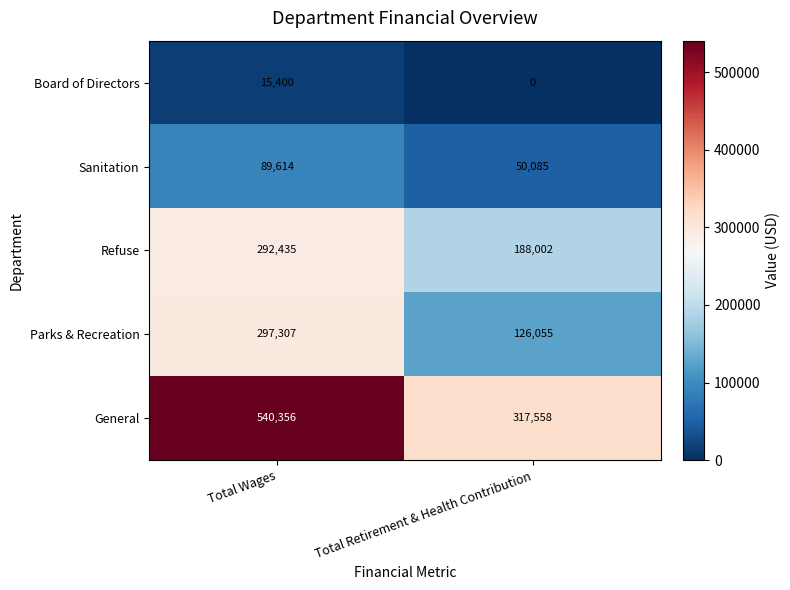

Rank the series by their maximum value, from highest to lowest.

General, Parks & Recreation, Refuse, Sanitation, Board of Directors